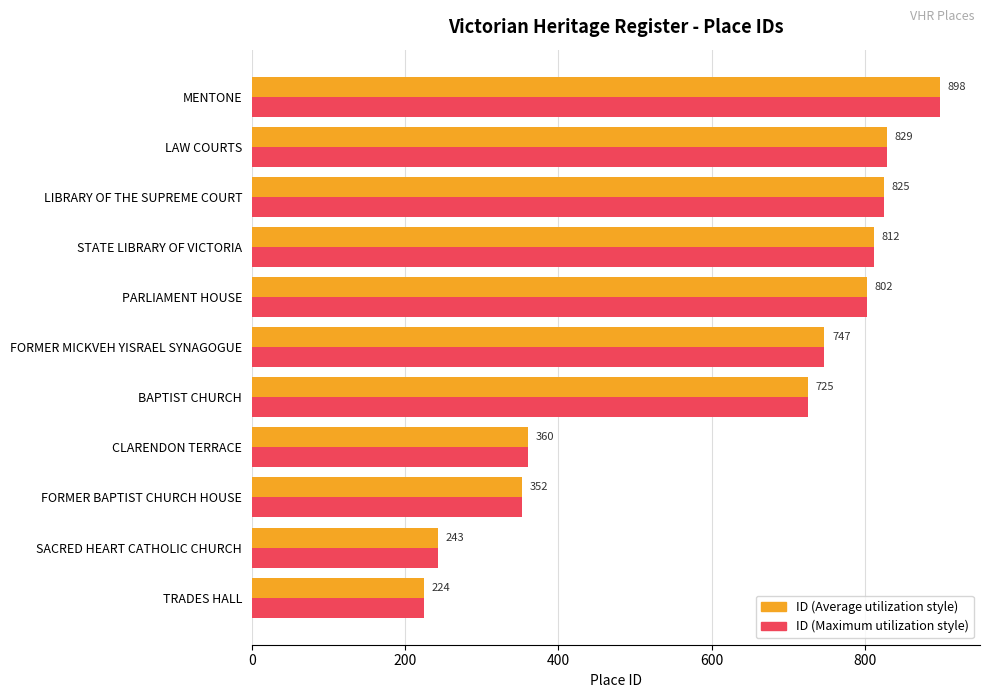

Which label corresponds to the largest value in the chart?

MENTONE